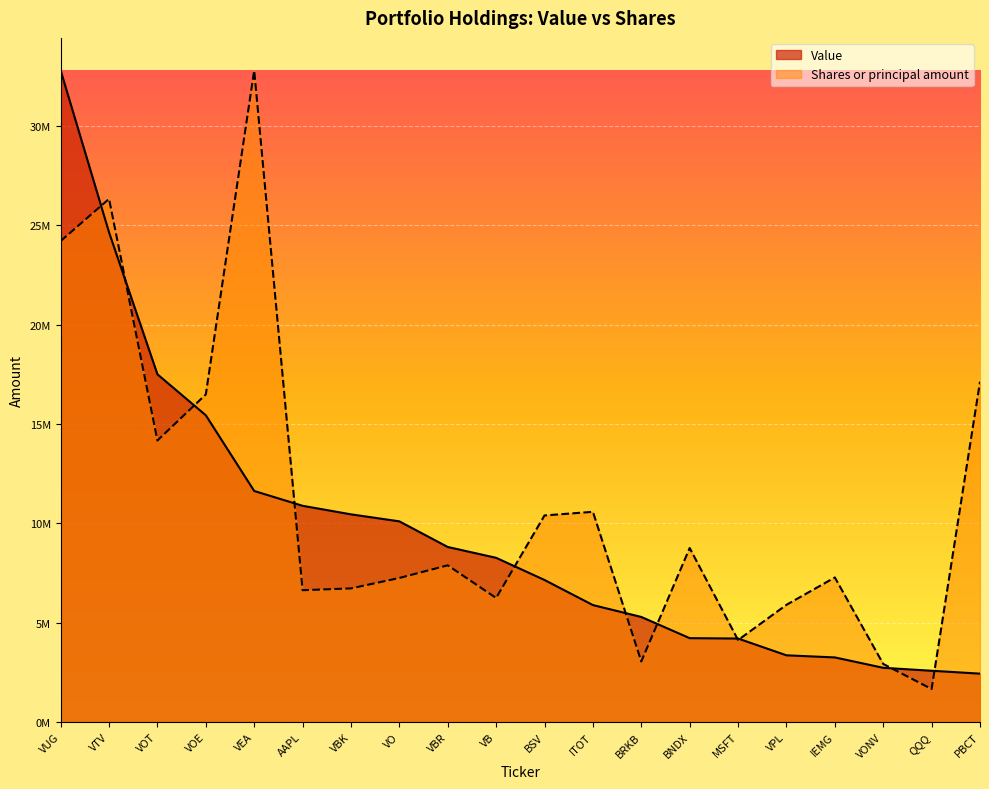

What is the difference between the maximum and second lowest values in the Value series?

30227000.0